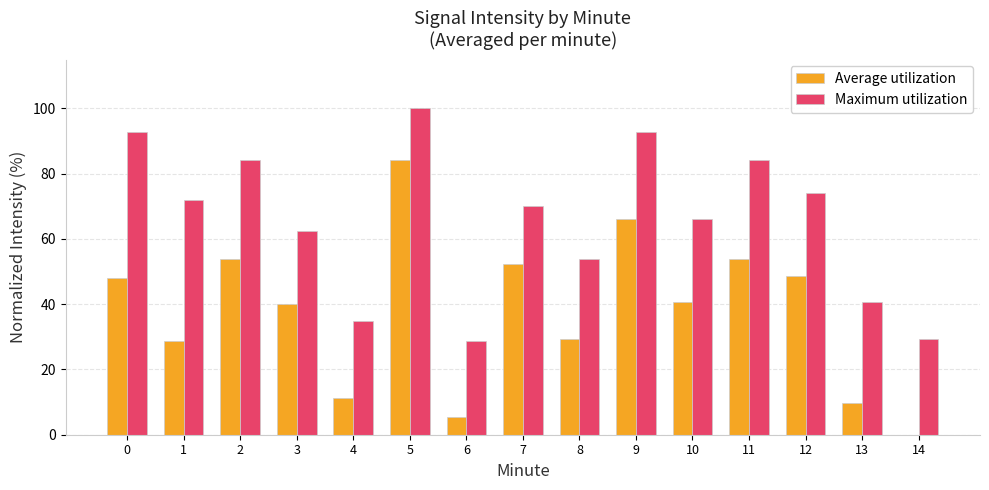

How many groups of bars are there?

15